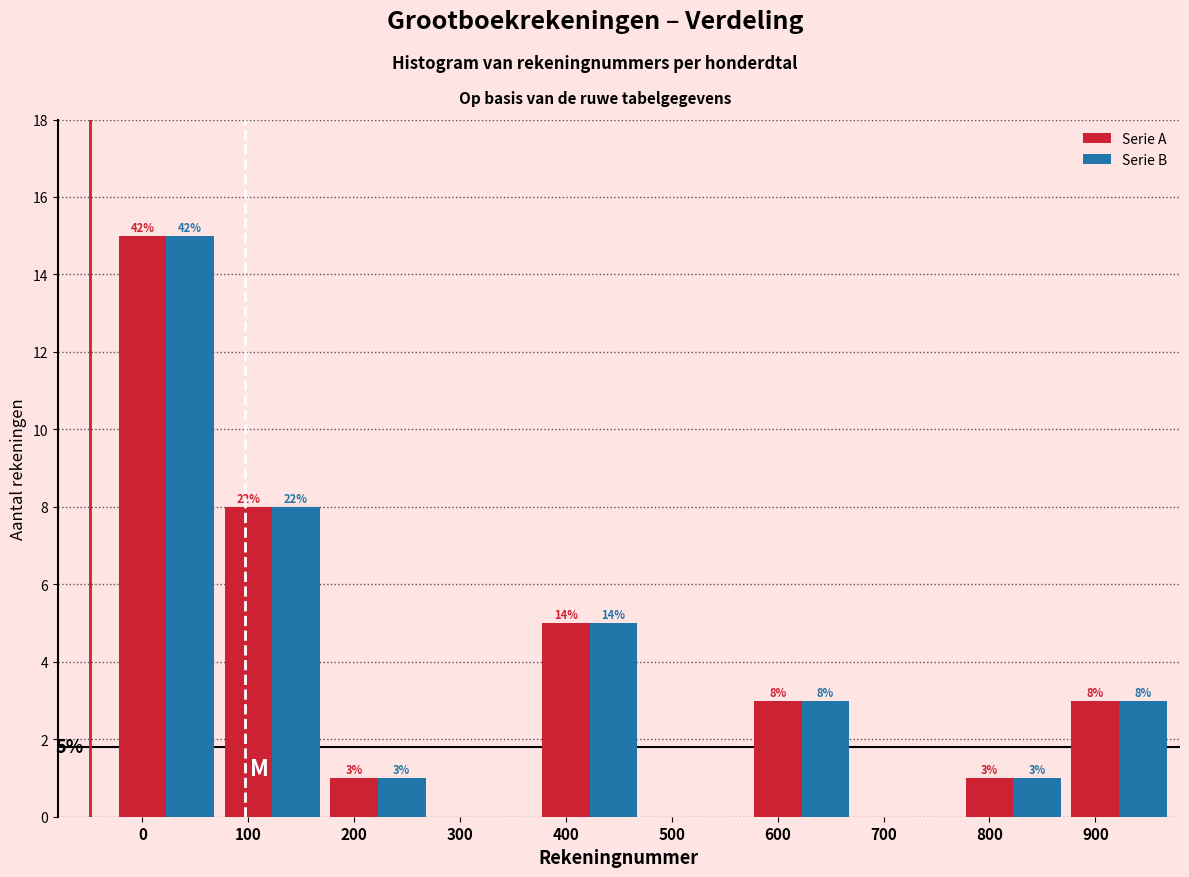

The Serie A series shows 10 at 300. True or false?

False